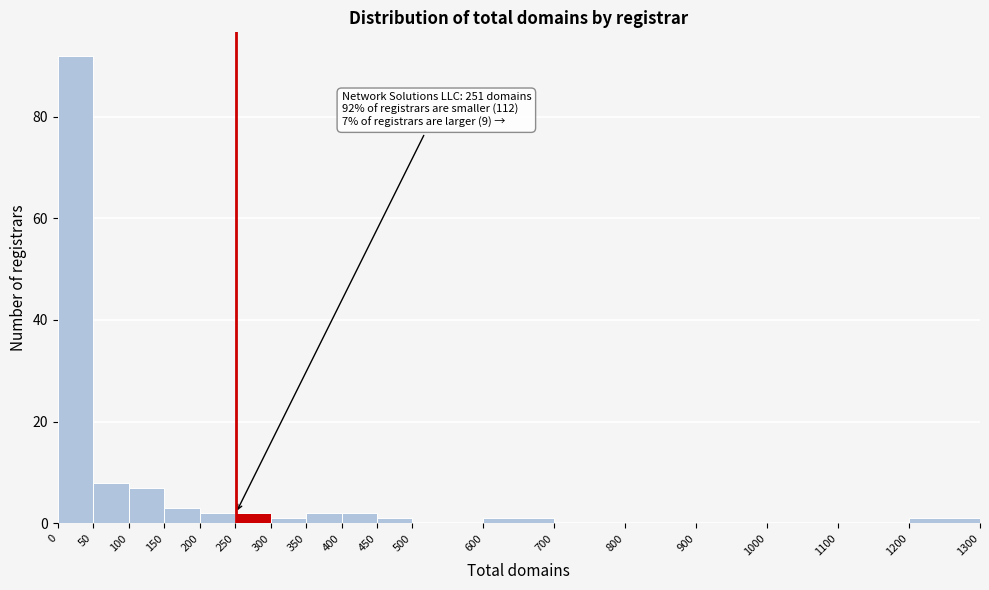

Over which range of the x-axis is the bar tallest?

0 to 50